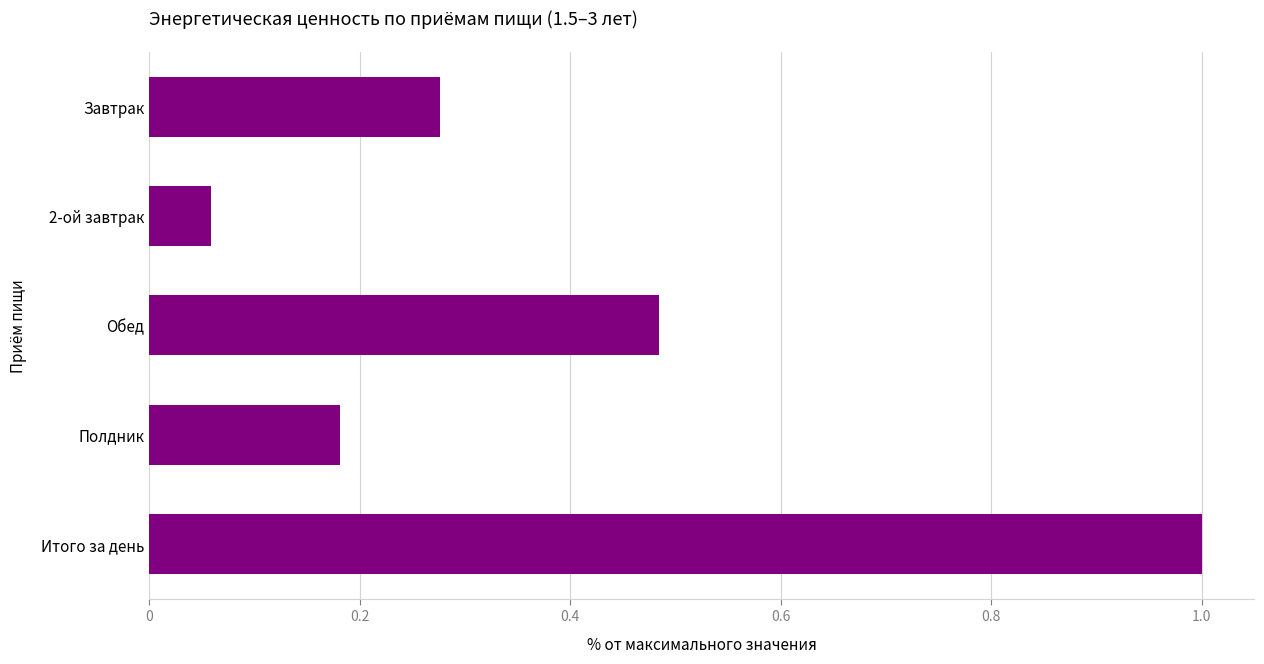

The chart shows a value of 0.2 at Обед. True or false?

False